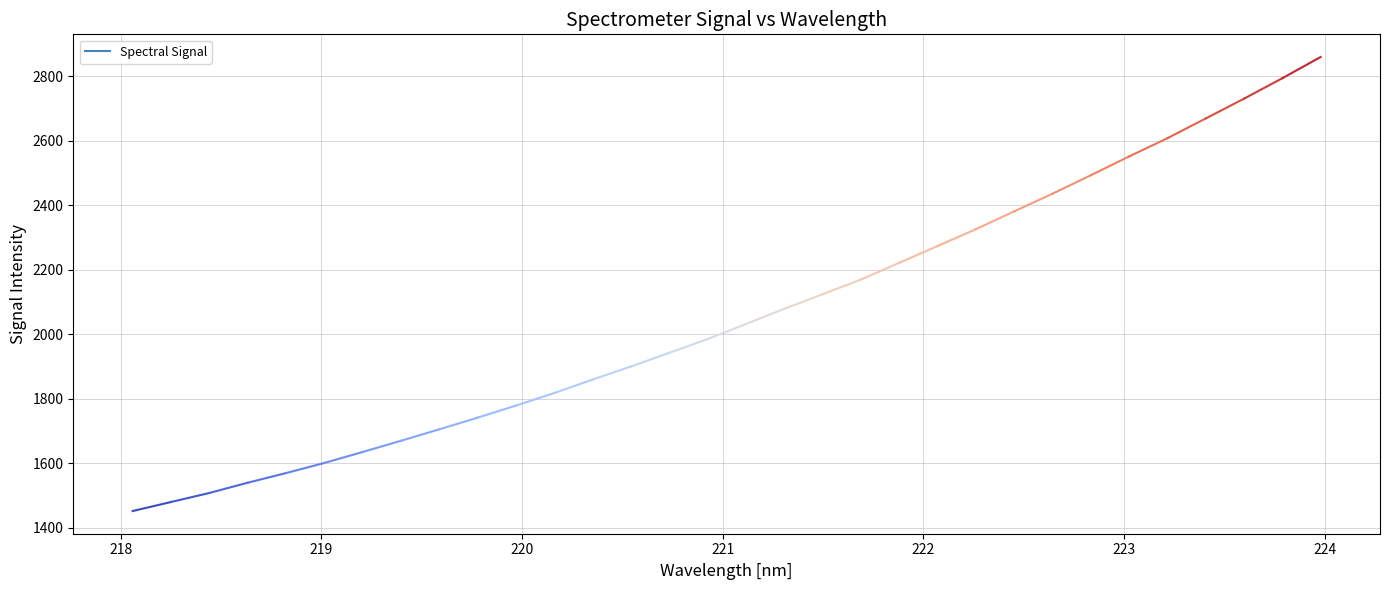

What is the difference between the values at 10 and 17?

300.2